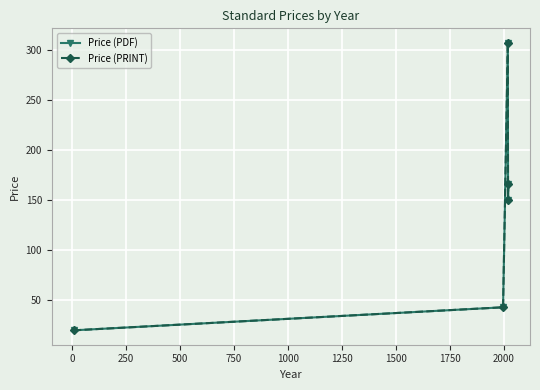

What is the average value of the Price (PRINT) series?

137.2